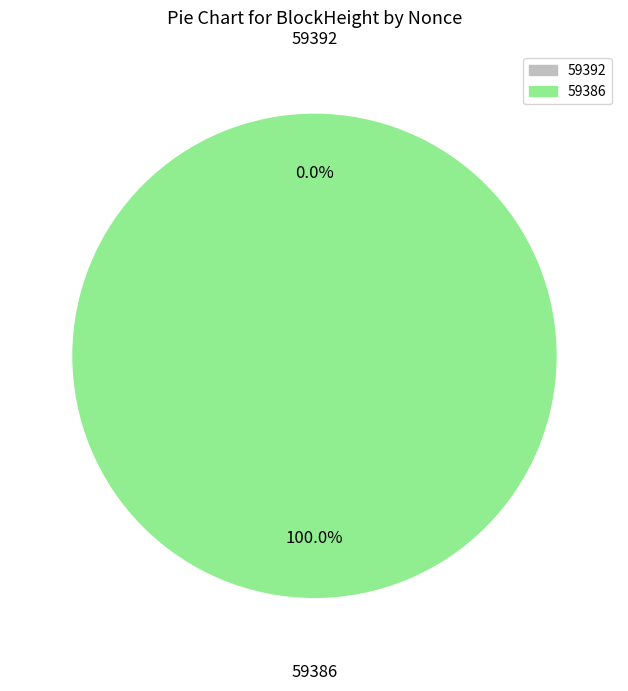

What percentage is the 59386 slice, to the nearest percent?

100%